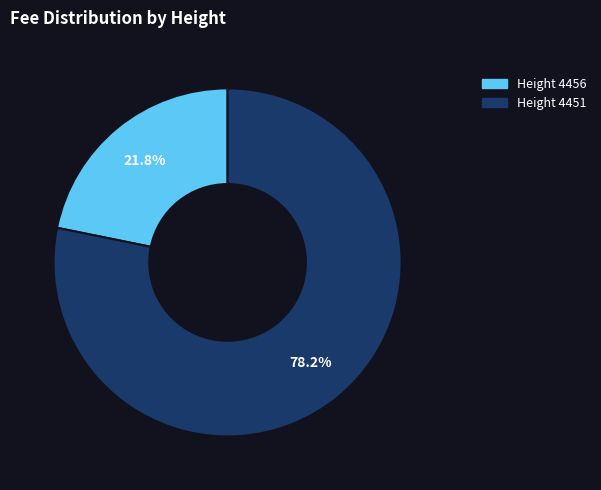

Is there any slice that represents more than half of the pie?

Yes